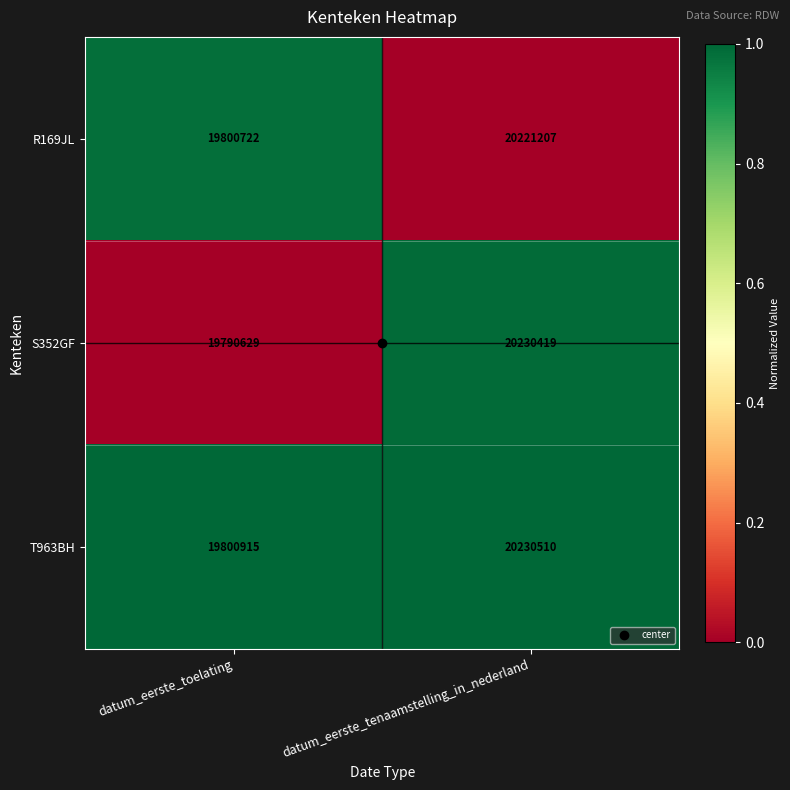

Which category has the highest value in the T963BH series?

datum_eerste_tenaamstelling_in_nederland